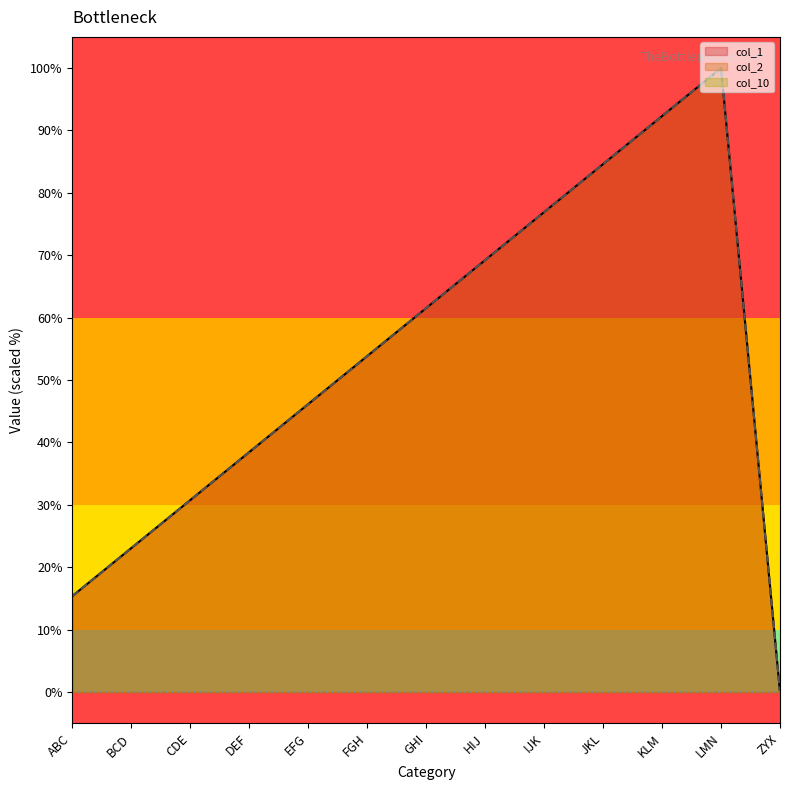

Where do col_2 and col_1 first cross each other?

FGH and GHI